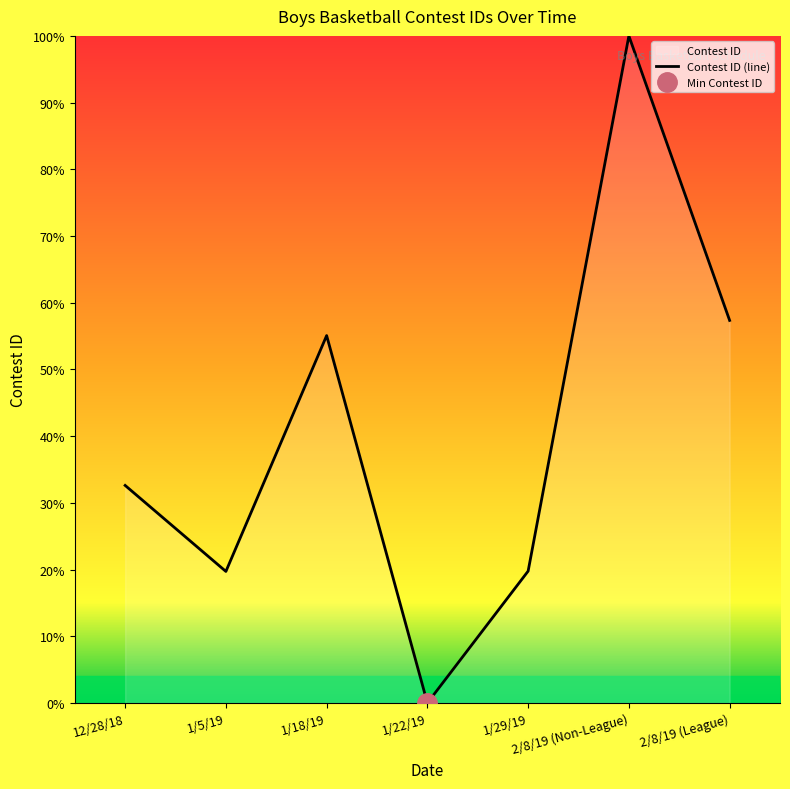

Rank the categories by value from lowest to highest.

1/22/19, 1/5/19, 1/29/19, 12/28/18, 1/18/19, 2/8/19 (League), 2/8/19 (Non-League)